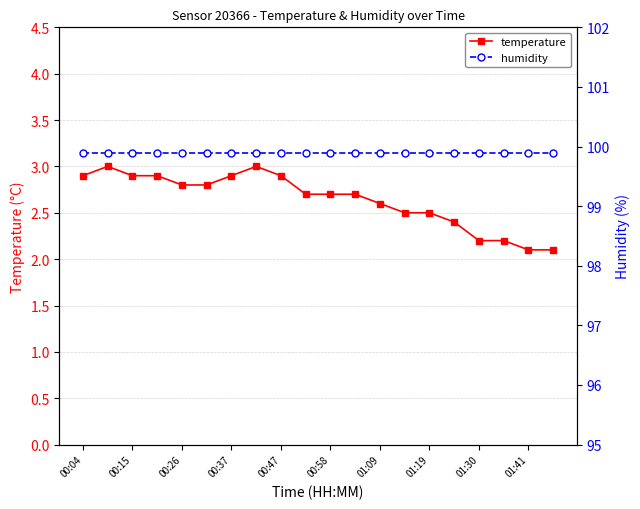

What is the difference between the maximum and minimum values in the temperature series?

0.9